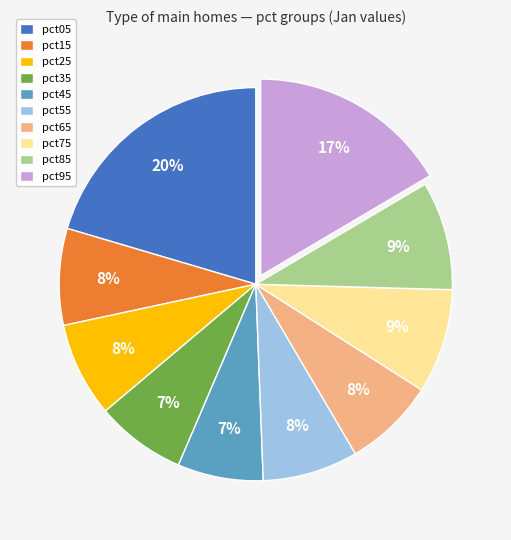

Which has a higher value, pct85 or pct55?

pct85